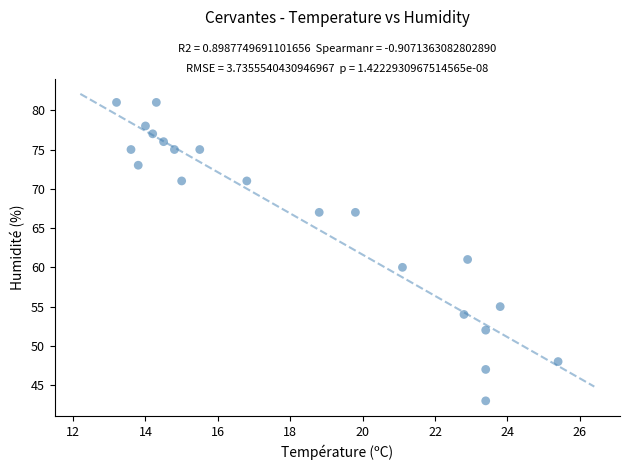

What is the range of Y values (max minus min)?

38